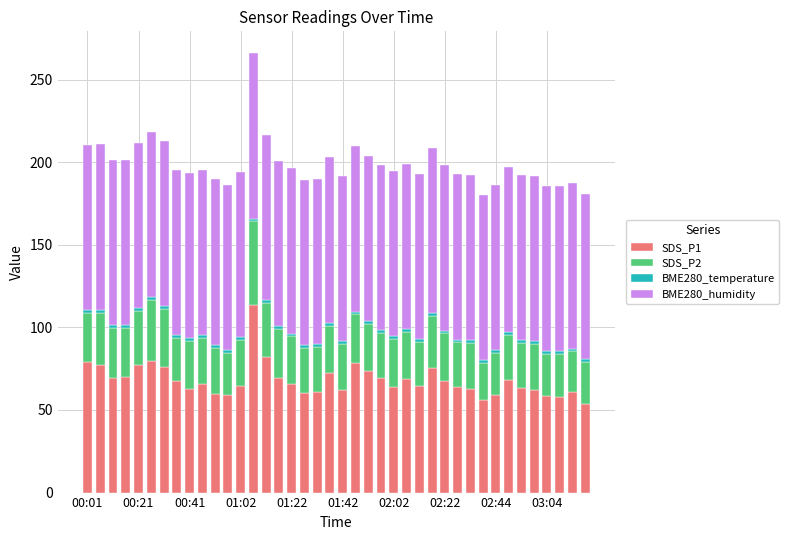

What is the maximum value for SDS_P1?

113.5